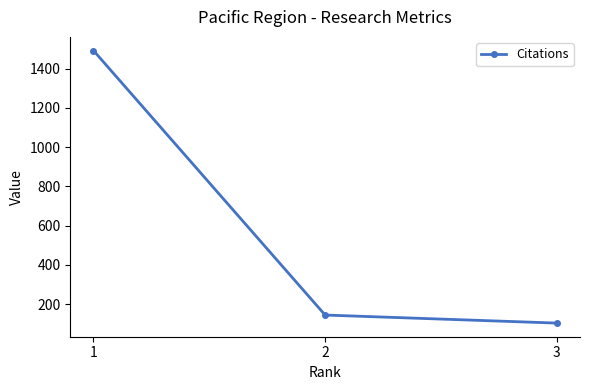

What is the value of the 3rd point from the left?

103